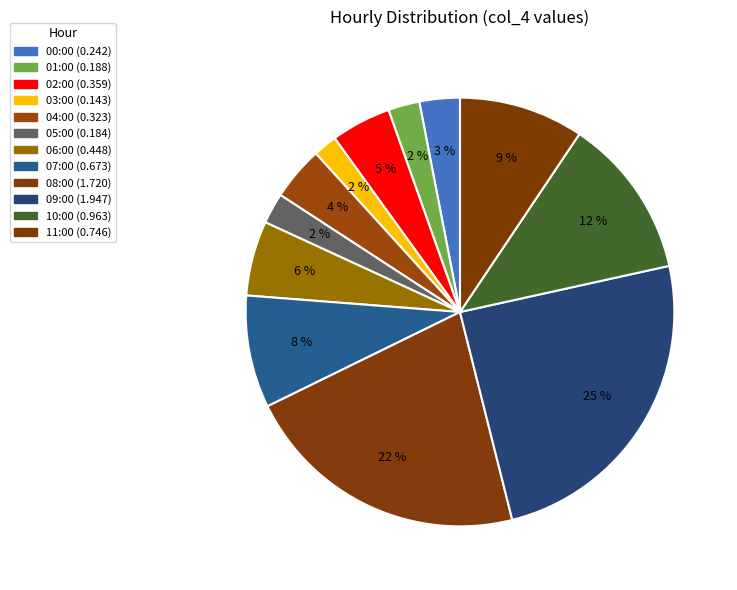

What is the smallest slice in the pie chart?

03:00